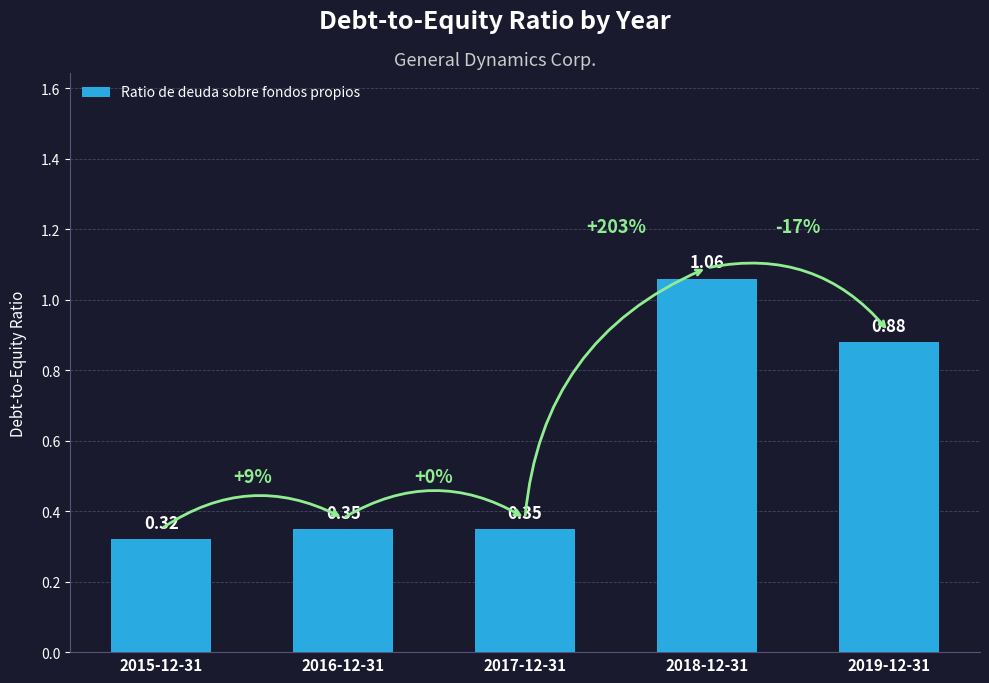

Which category has the highest value across all series?

2018-12-31